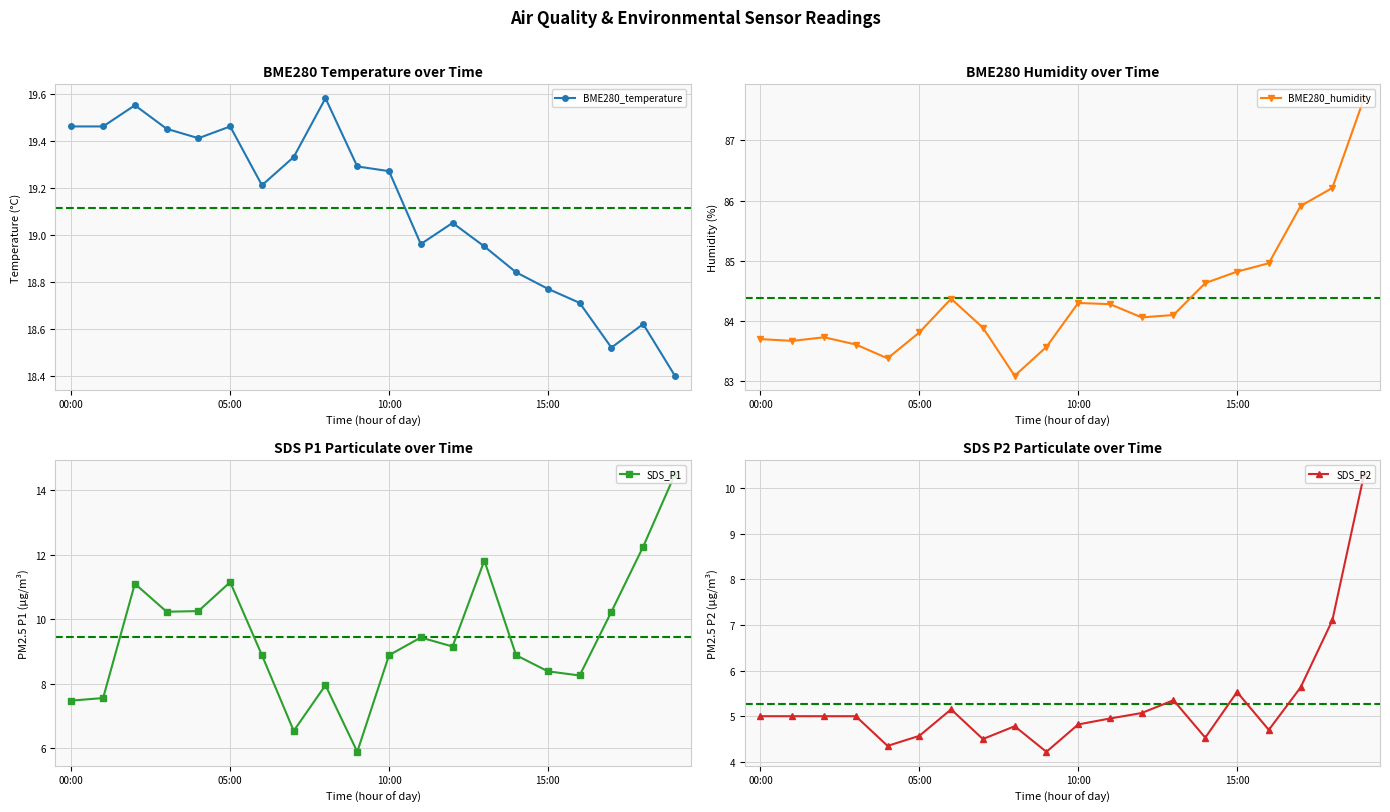

Rank the series at 7 from highest to lowest value.

BME280_humidity, BME280_temperature, SDS_P1, SDS_P2